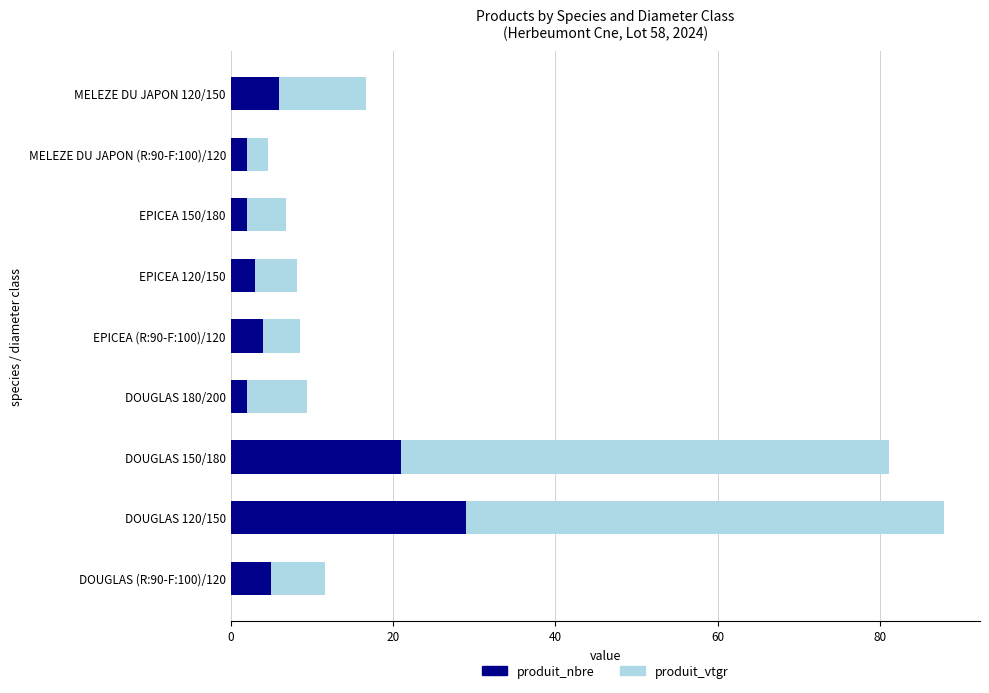

What is the sum of the produit_nbre values at EPICEA (R:90-F:100)/120 and EPICEA 120/150?

7.0